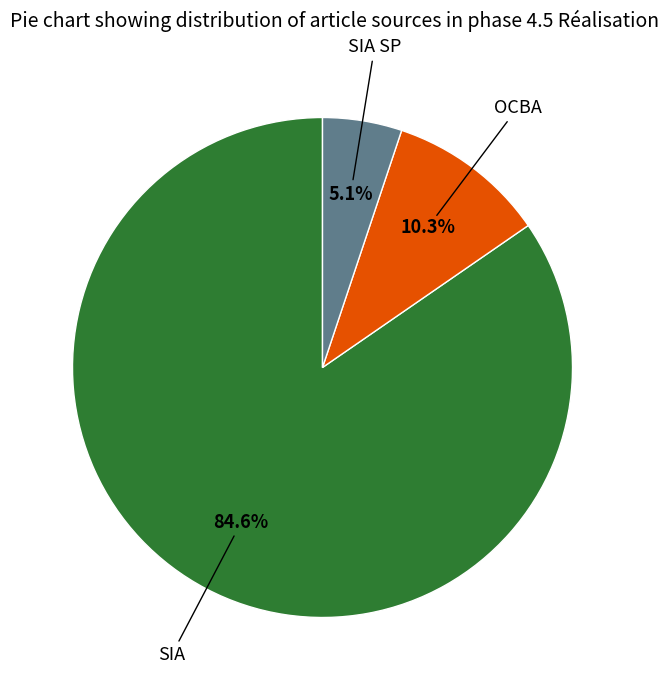

Which slice is the largest?

SIA